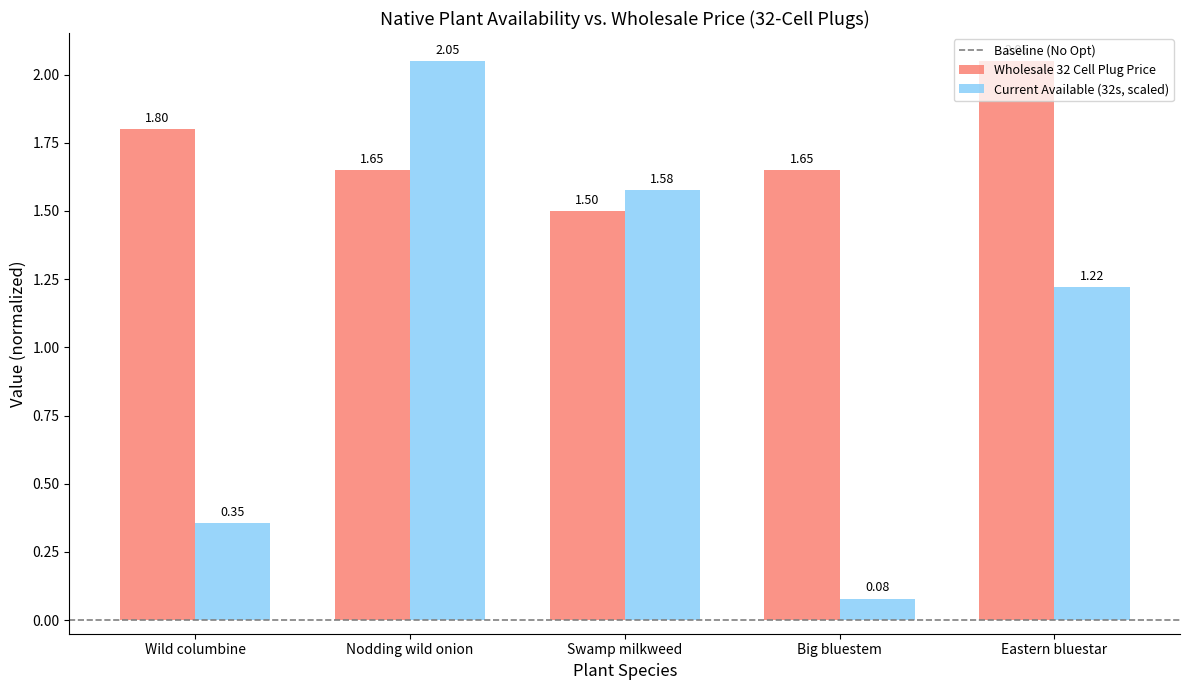

What is the label of the 1st bar from the right?

Eastern bluestar